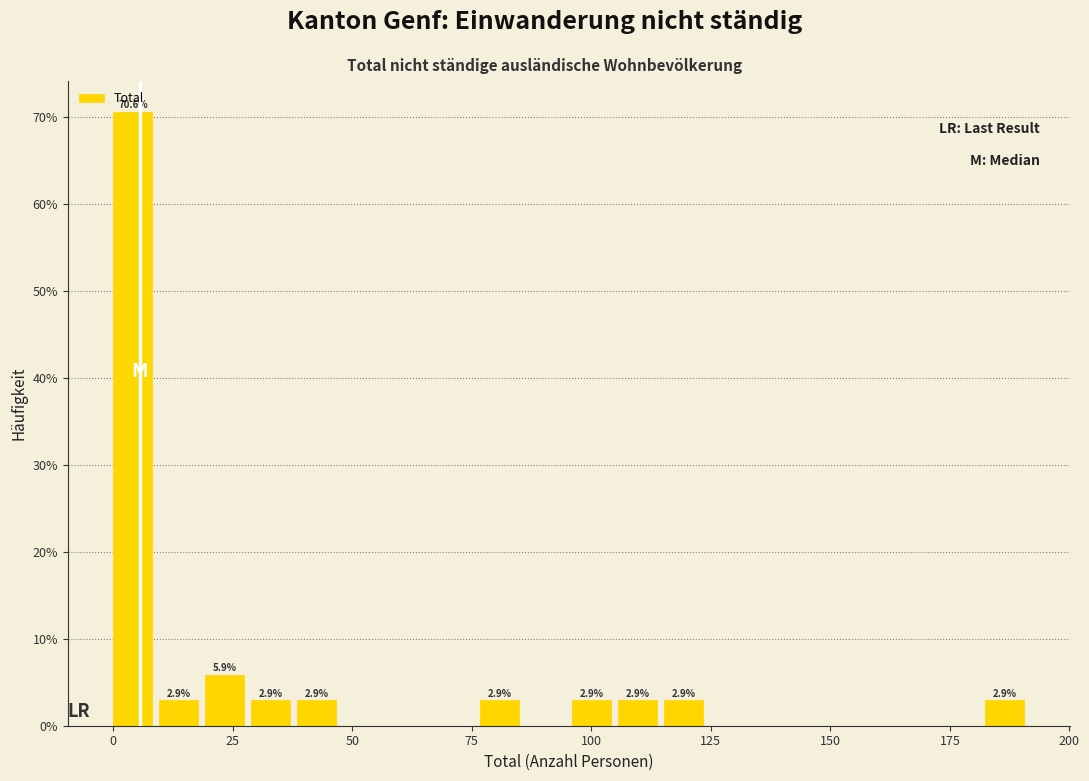

Read against the x-axis, roughly where is the centre of the tallest bar?

5